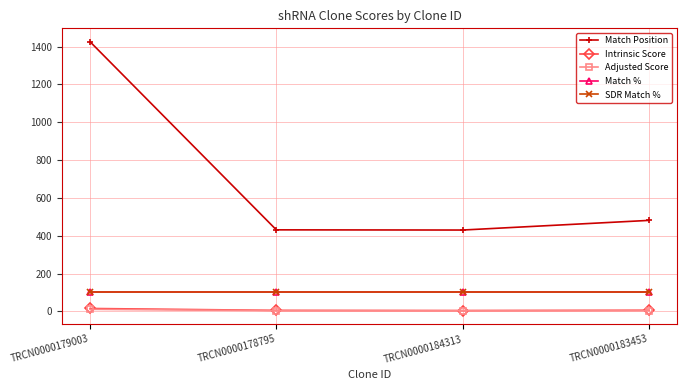

Rank the series by their maximum value, from highest to lowest.

Match Position, Match %, SDR Match %, Intrinsic Score, Adjusted Score